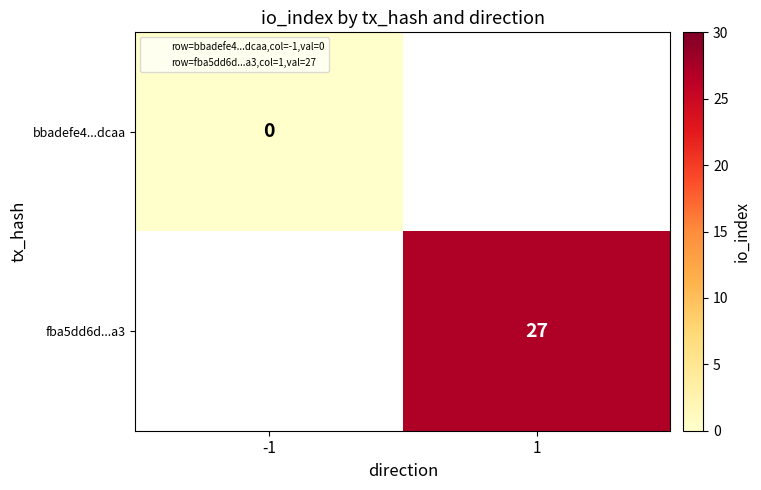

How many data points does each series have?

2